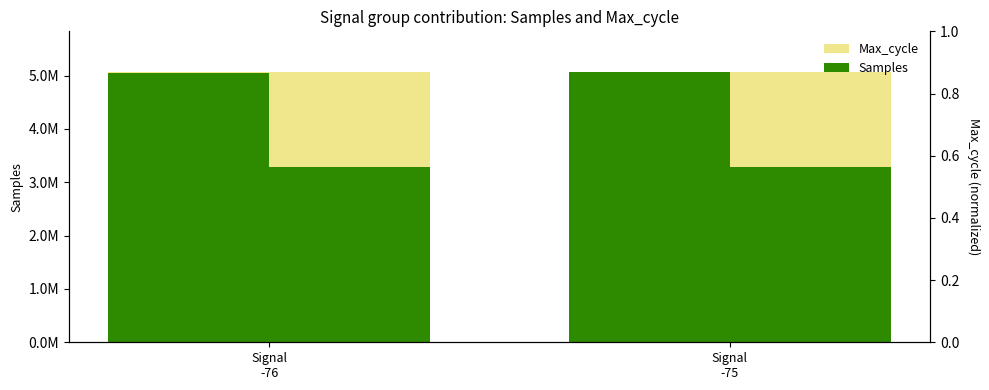

At which category is the sum across all series the highest?

Signal
-75